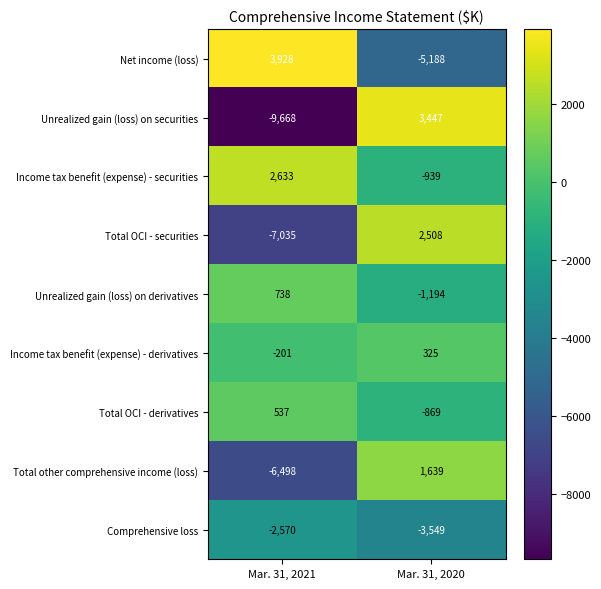

Rank the series at Mar. 31, 2020 from highest to lowest value.

Unrealized gain (loss) on securities, Total OCI - securities, Total other comprehensive income (loss), Income tax benefit (expense) - derivatives, Total OCI - derivatives, Income tax benefit (expense) - securities, Unrealized gain (loss) on derivatives, Comprehensive loss, Net income (loss)